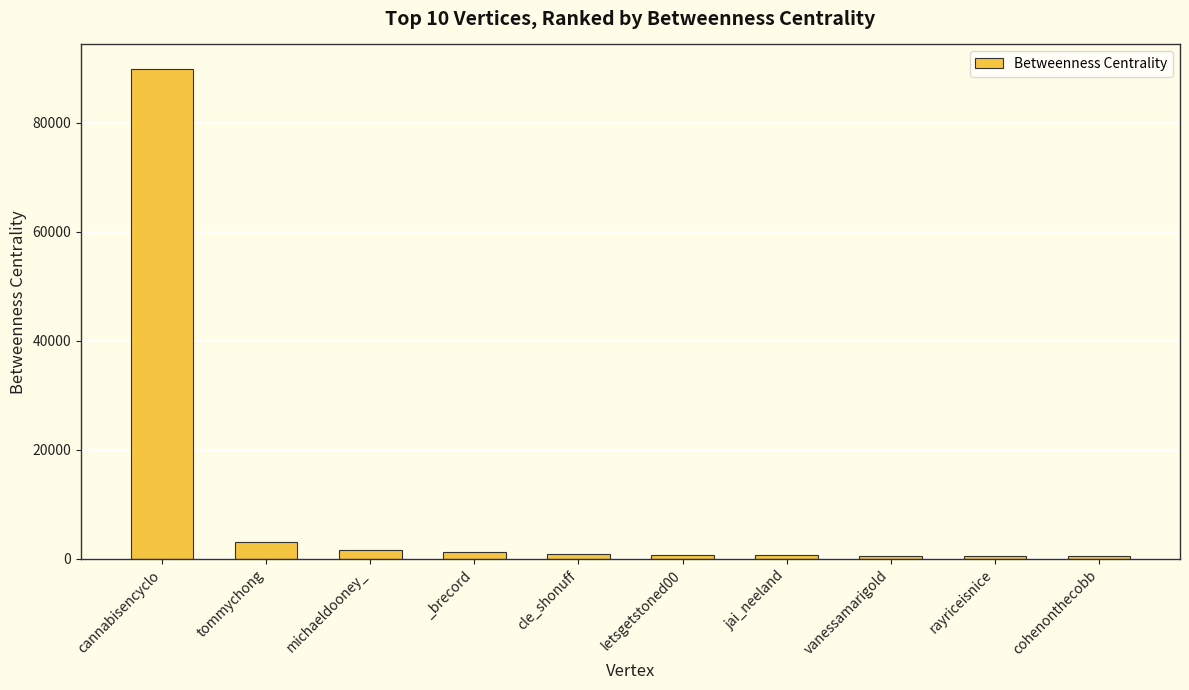

What is the difference between the maximum and second lowest values?

89310.2